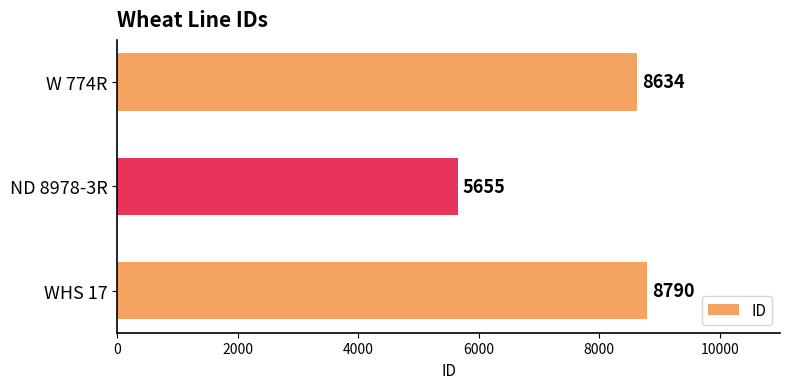

Are the bars horizontal?

Yes